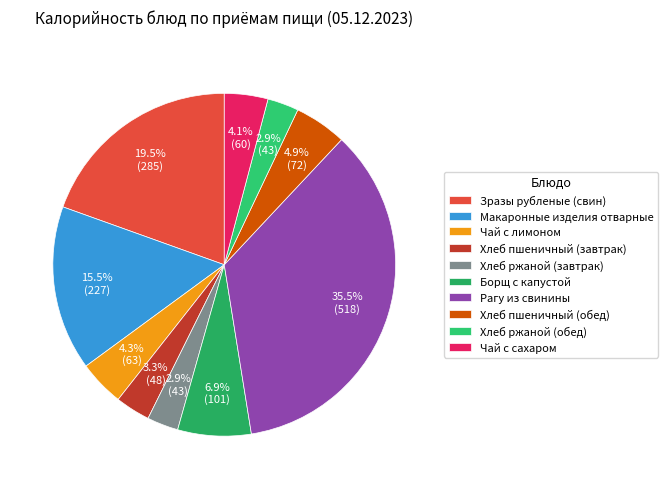

What is the smallest slice in the pie chart?

Хлеб ржаной (завтрак)